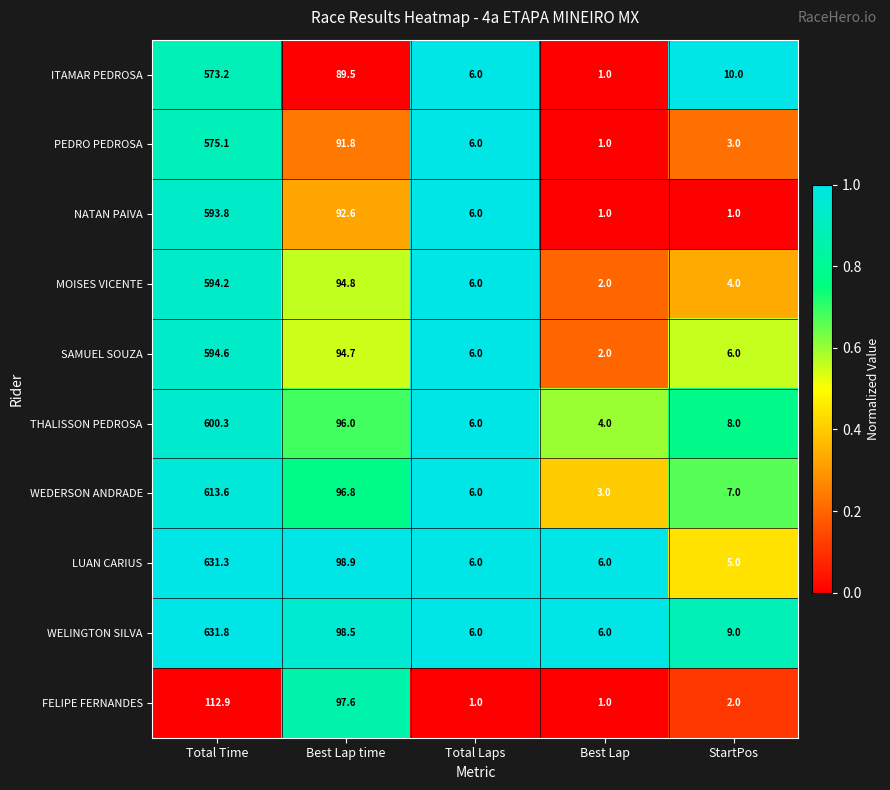

What is the spread (max minus min) of values at Total Time?

518.9